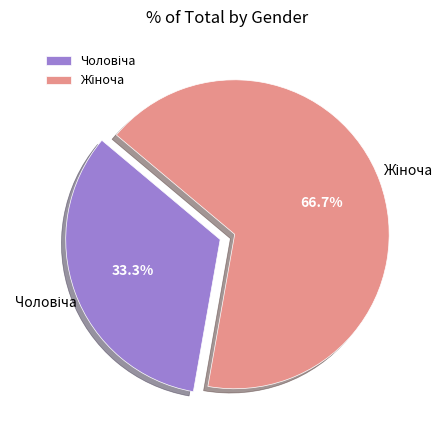

The Жіноча slice represents 81% of the pie. True or false?

False